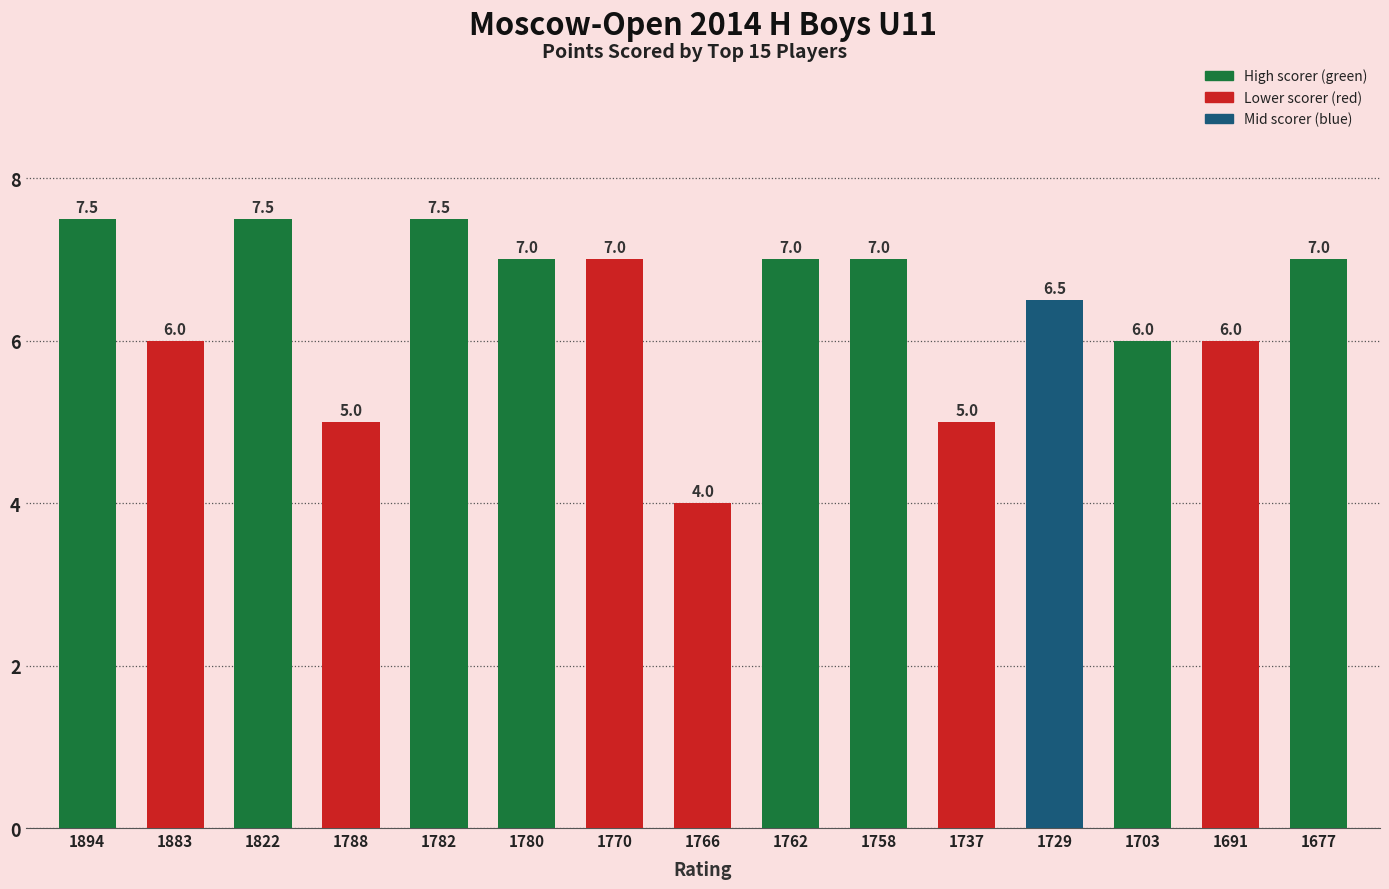

Which has a higher value, 1883 or 1758?

1758